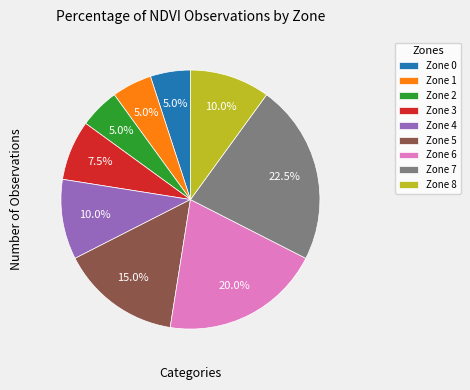

Which slice is the largest?

Zone 7